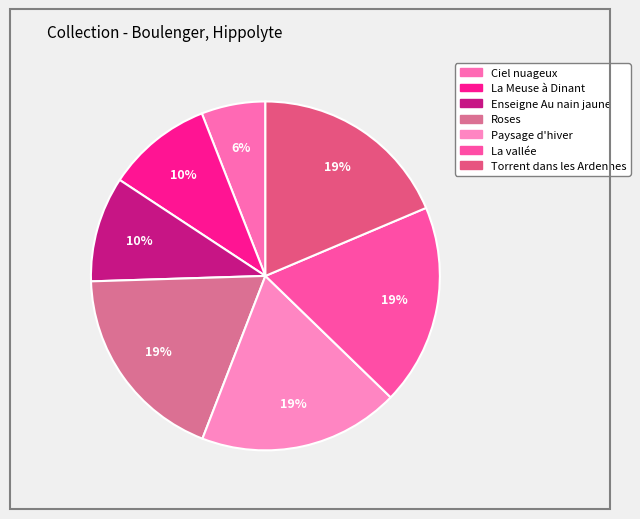

What percentage is NOT represented by La vallée?

81.4%